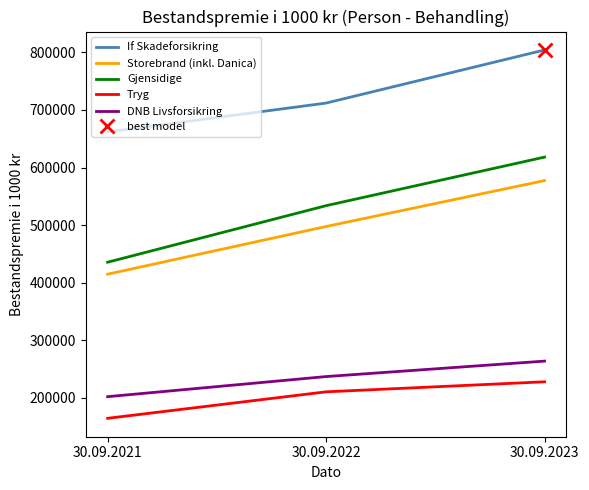

Which has a higher value, 30.09.2023 or 30.09.2021?

30.09.2023